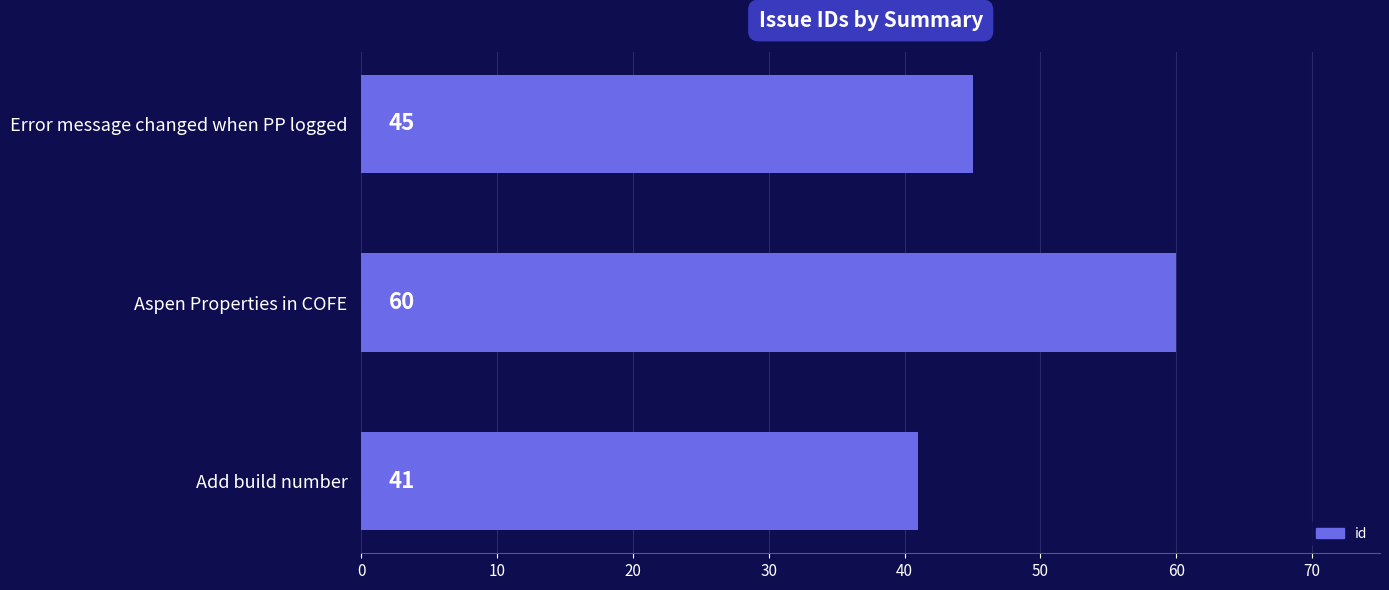

What is the greatest value displayed?

60